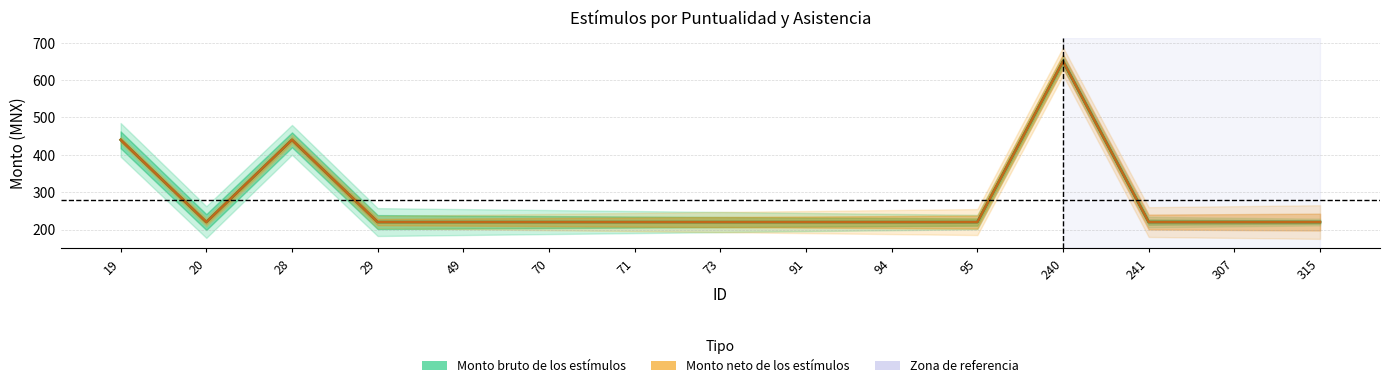

List the series in order of their peak value, lowest first.

Monto bruto de los estímulos, Monto neto de los estímulos